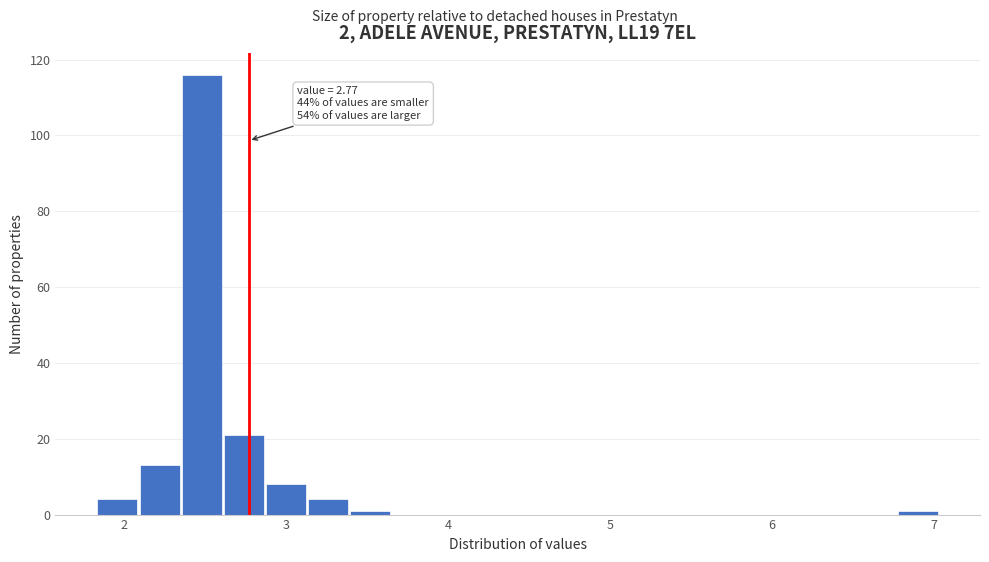

Around what value on the x-axis is the tallest bar? Give the approximate position of its centre, as read against the axis.

2.5